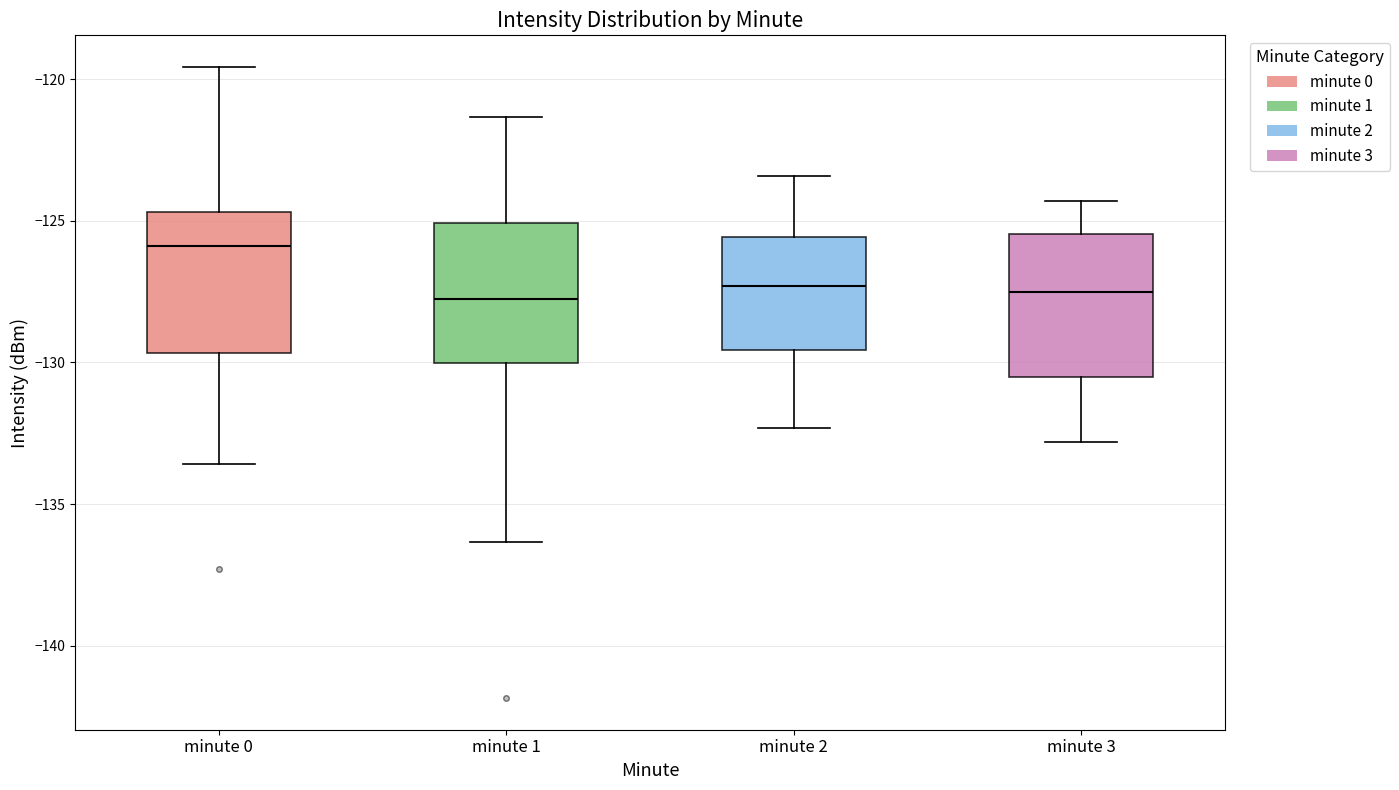

Reading left to right, transcribe this box plot: for each box, give where its median line is, the range the box spans, and where its two whiskers end, as read against the y-axis. The values are not printed on the chart, so give them approximately, as read against the axis.

minute 0: median -126.0, box -129.5 to -124.5, whiskers -133.5 to -119.5
minute 1: median -127.5, box -130.0 to -125.0, whiskers -136.5 to -121.5
minute 2: median -127.5, box -129.5 to -125.5, whiskers -132.5 to -123.5
minute 3: median -127.5, box -130.5 to -125.5, whiskers -133.0 to -124.5